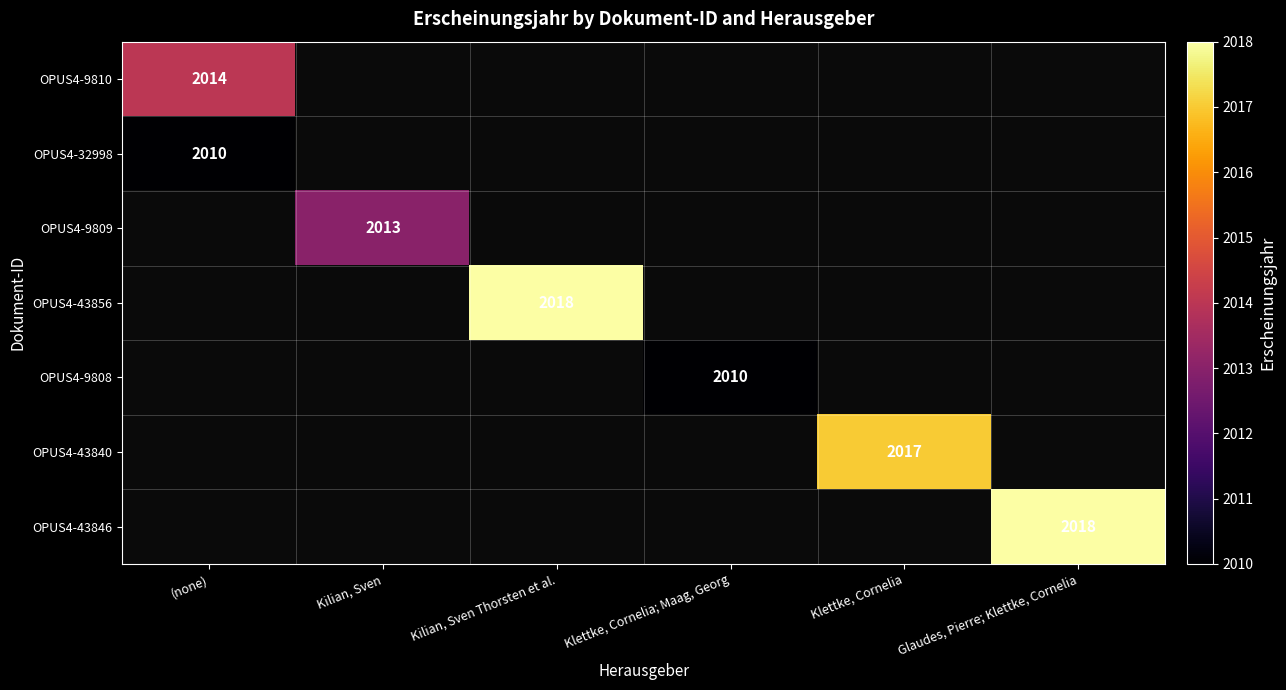

The OPUS4-43846 series shows 1047 at Glaudes, Pierre; Klettke, Cornelia. True or false?

False